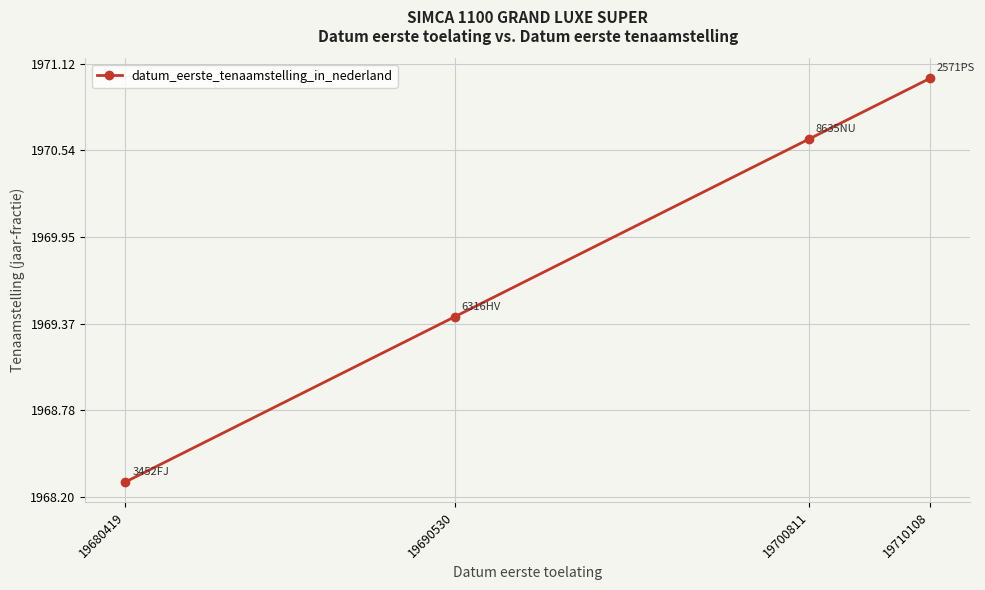

True or false: the data shows 889.6 at 19690530.

False